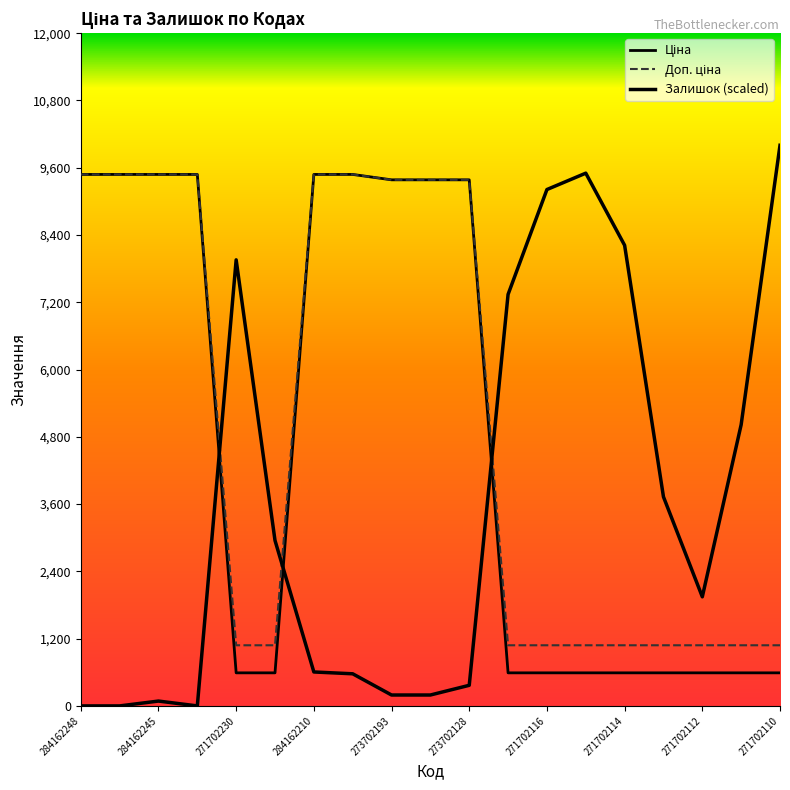

Which series has the largest total across all categories?

Доп. ціна